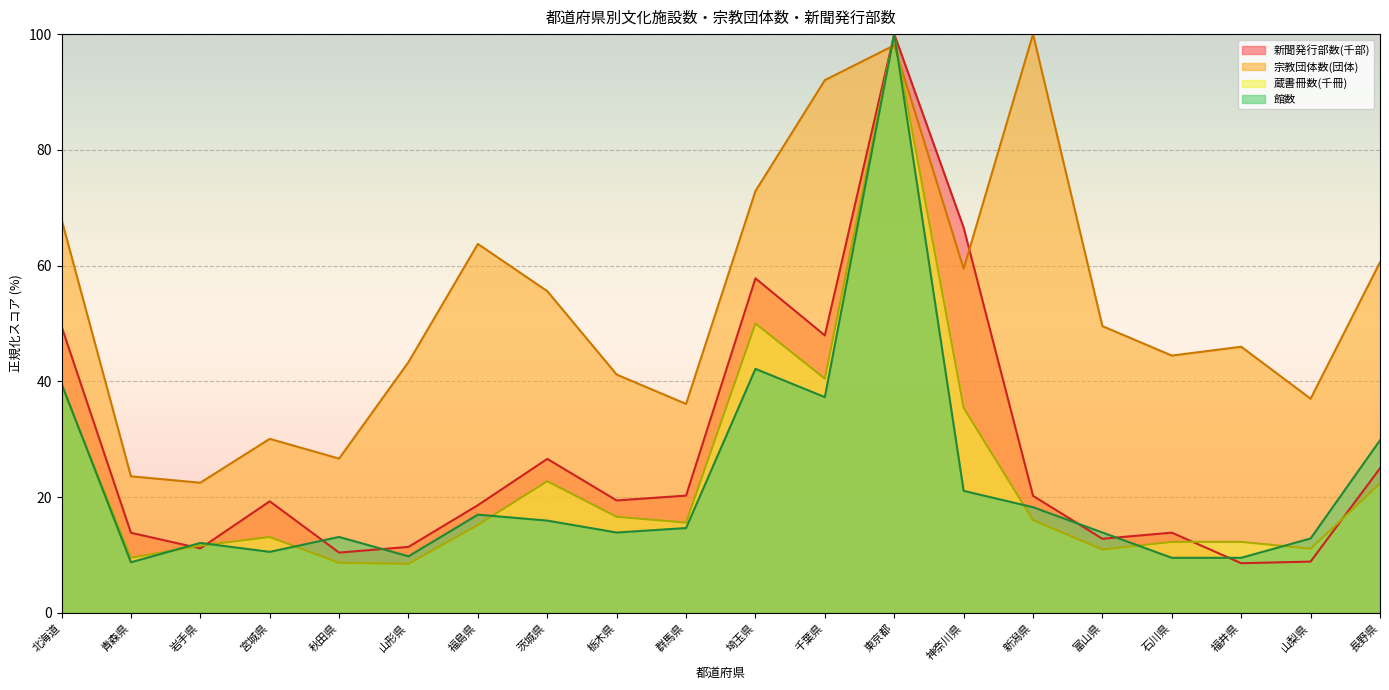

The 宗教団体数(団体) series shows 43.3 at 山形県. True or false?

True